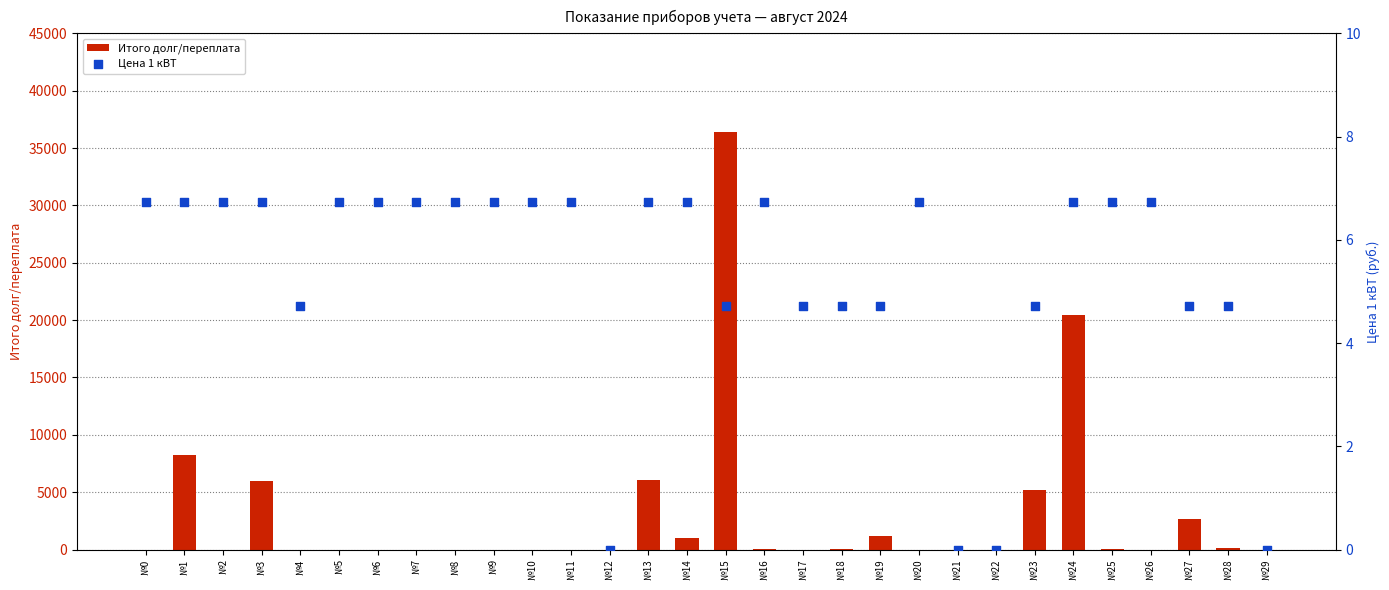

Which series has the largest total across all categories?

Итого долг/переплата